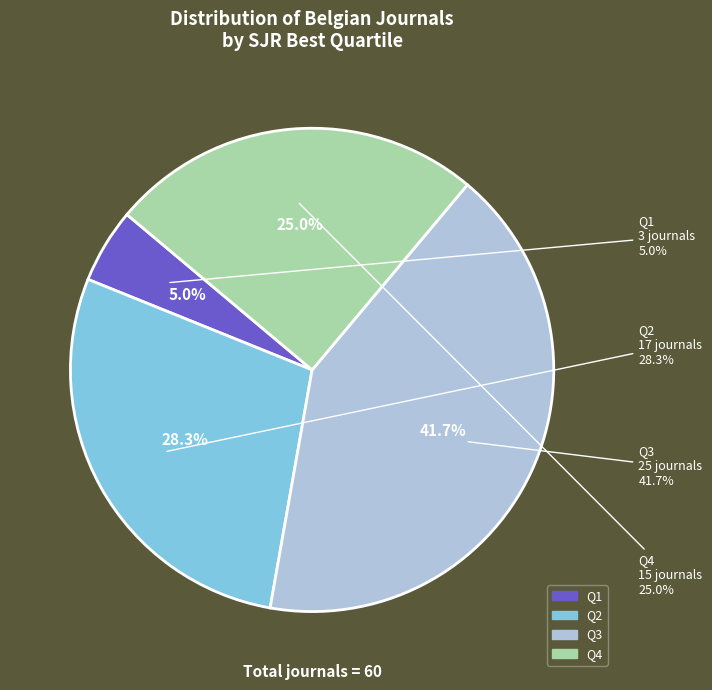

Between Q2 and Q1, which is larger?

Q2